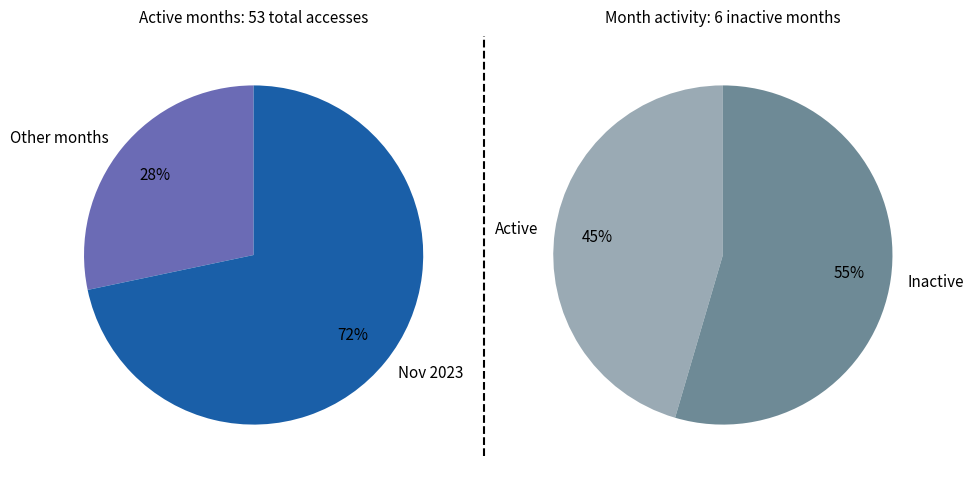

To the nearest percent, what portion does 2024-02 represent?

2%